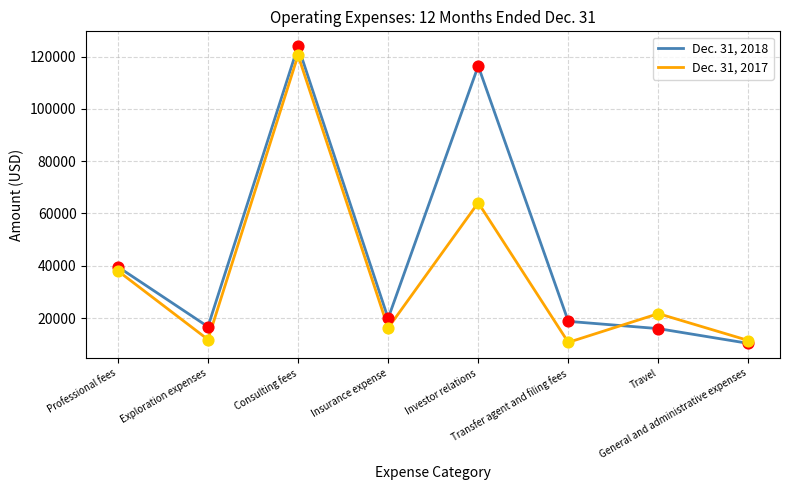

At which category is the sum across all series the highest?

Consulting fees